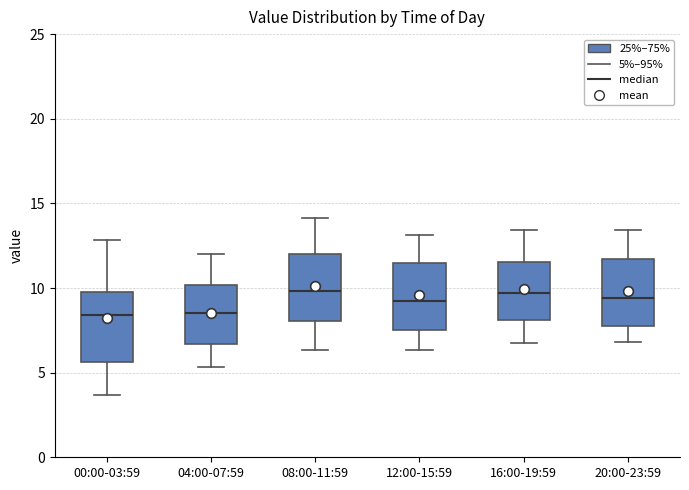

Where does the upper whisker of the box for 16:00-19:59 end on the y-axis? The values are not printed on the chart, so give them approximately, as read against the axis.

13.5